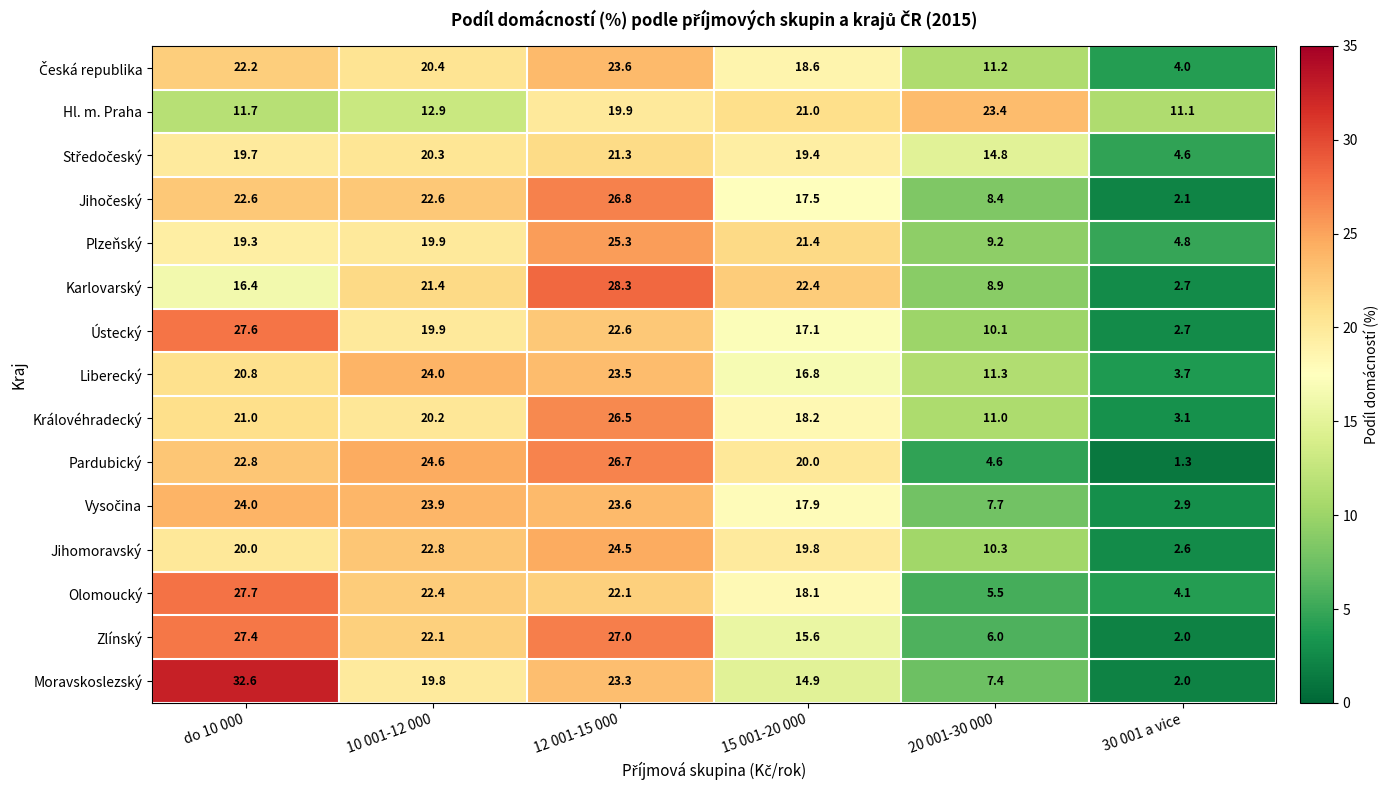

At which label does Liberecký first exceed 20?

do 10 000